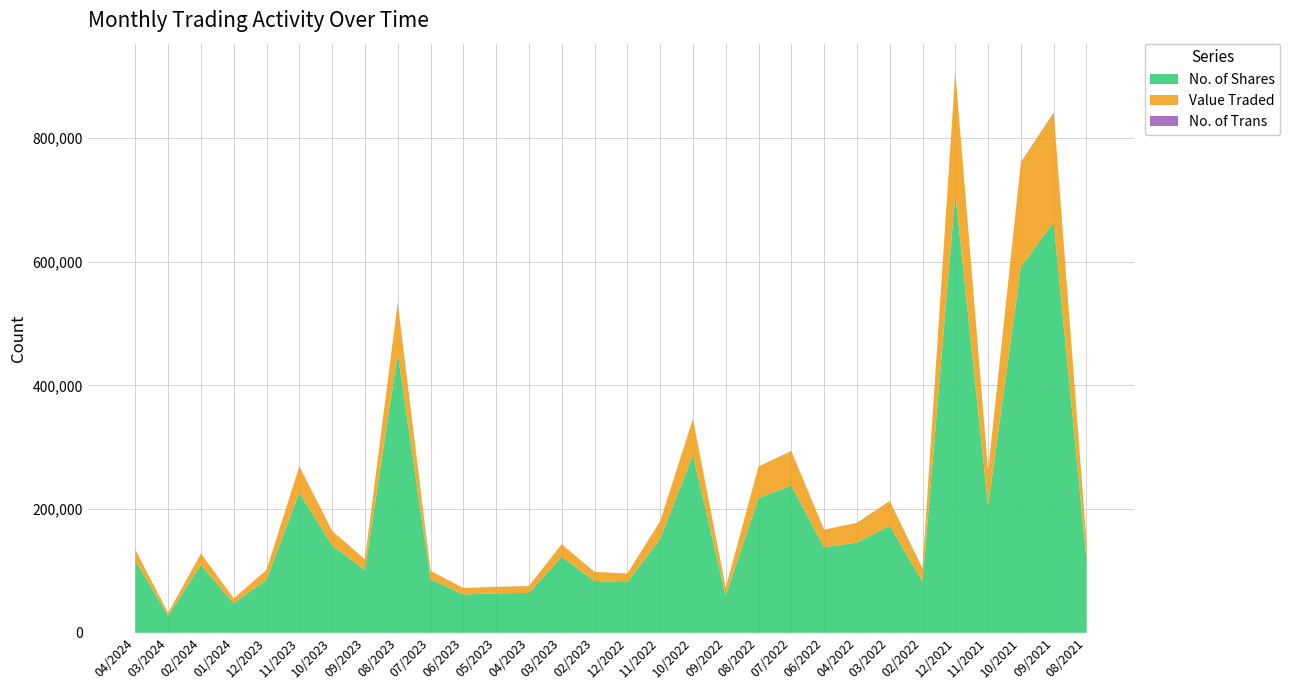

Reading left to right, transcribe all the data shown in this chart.

No. of Shares: 04/2024=116571	03/2024=27708	02/2024=109899	01/2024=47375	12/2023=85839	11/2023=226682	10/2023=141344	09/2023=101271	08/2023=451546	07/2023=86617	06/2023=61957	05/2023=63835	04/2023=64423	03/2023=122831	02/2023=83701	12/2022=81760	11/2022=152041	10/2022=287066	09/2022=60291	08/2022=217823	07/2022=237863	06/2022=138158	04/2022=145818	03/2022=173108	02/2022=82827	12/2021=709852	11/2021=204949	10/2021=591441	09/2021=663132	08/2021=118659
Value Traded: 04/2024=17592	03/2024=4422	02/2024=18134	01/2024=8321	12/2023=15850	11/2023=42240	10/2023=23310	09/2023=17439	08/2023=81683	07/2023=13477	06/2023=10365	05/2023=10431	04/2023=11227	03/2023=20312	02/2023=14584	12/2022=14137	11/2022=27979	10/2022=58576	09/2022=12457	08/2022=50908	07/2022=55691	06/2022=28456	04/2022=31792	03/2022=39756	02/2022=21277	12/2021=196514	11/2021=56203	10/2021=168610	09/2021=177407	08/2021=28511
No. of Trans: 04/2024=79	03/2024=50	02/2024=141	01/2024=76	12/2023=76	11/2023=248	10/2023=92	09/2023=83	08/2023=331	07/2023=89	06/2023=96	05/2023=93	04/2023=78	03/2023=76	02/2023=79	12/2022=69	11/2022=116	10/2022=148	09/2022=77	08/2022=158	07/2022=227	06/2022=154	04/2022=119	03/2022=170	02/2022=111	12/2021=483	11/2021=171	10/2021=500	09/2021=647	08/2021=217